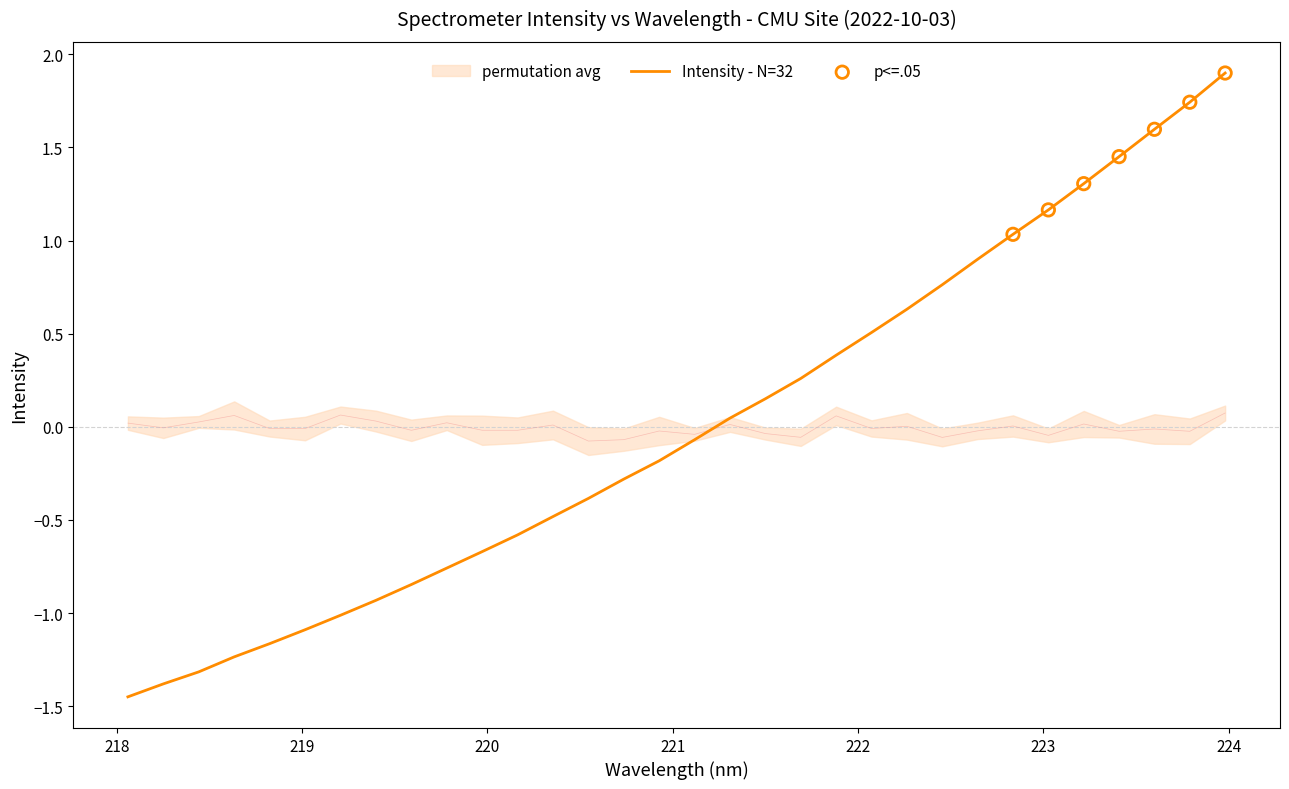

What is the change in value from 220.5444 to 223.9802?

+2.3